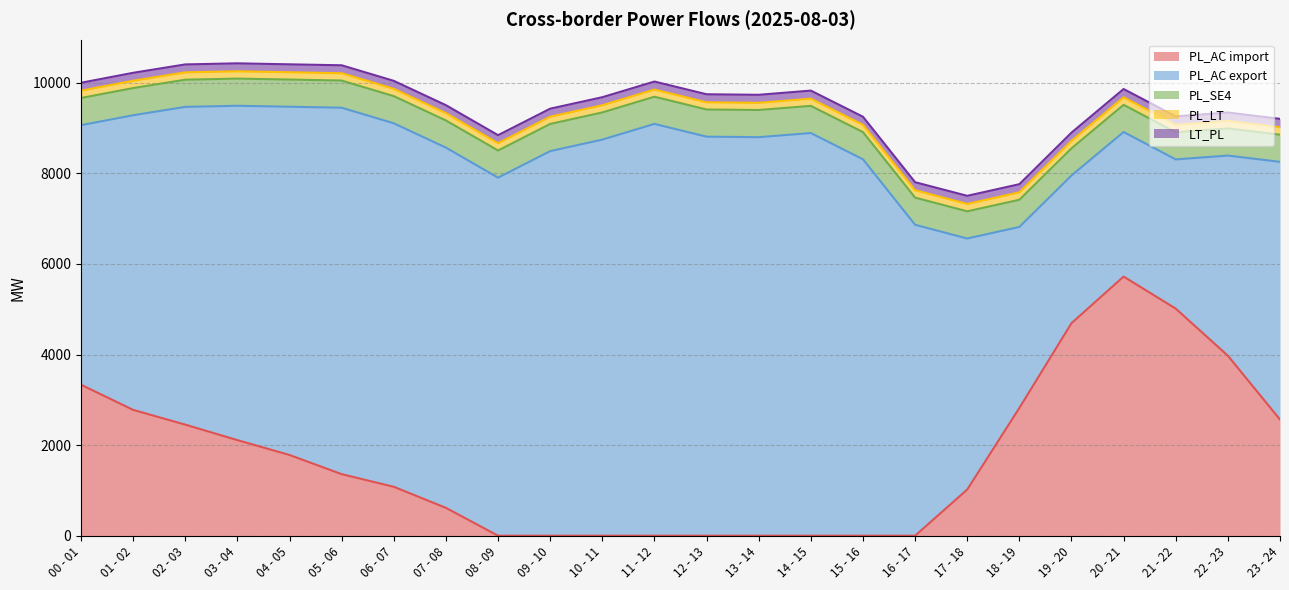

At which label is PL_LT closest to 162?

00 - 01